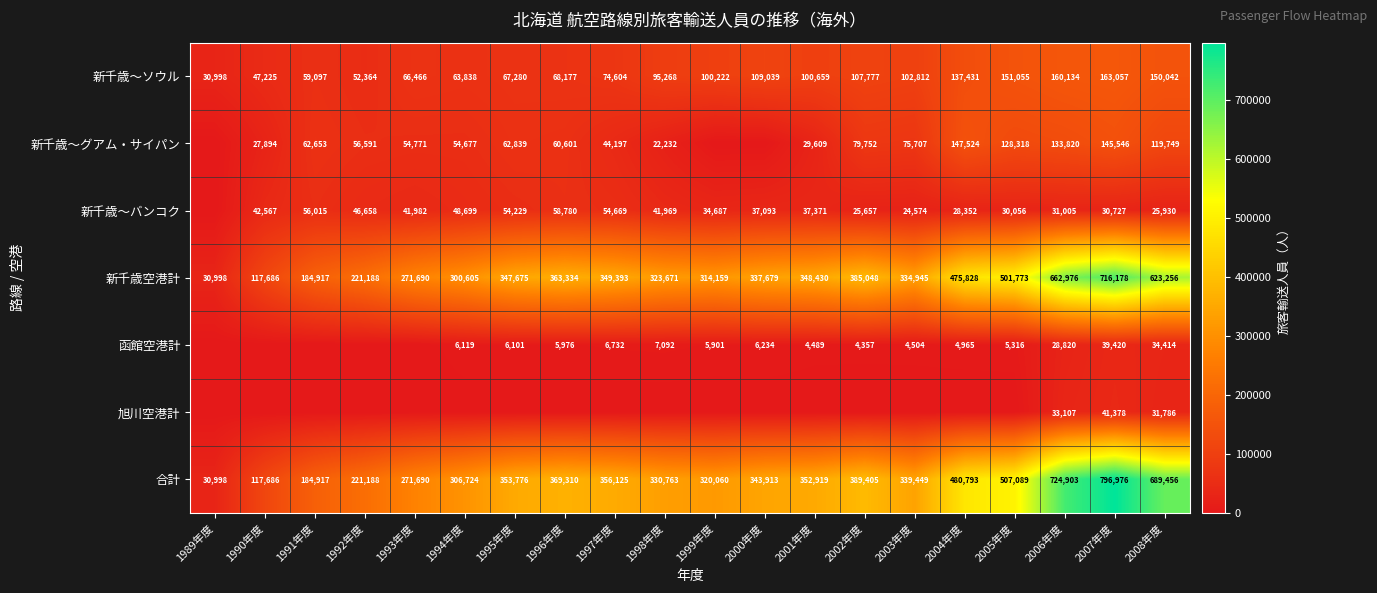

True or false: 新千歳～バンコク has a value of 16547 at 1999年度.

False